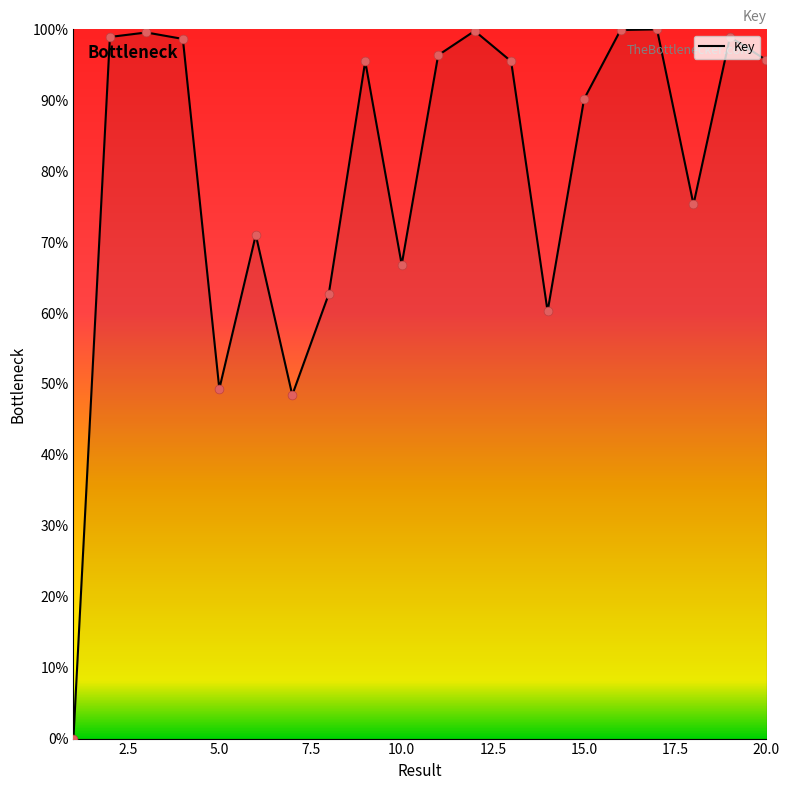

What is the difference between the maximum and minimum values?

100.0